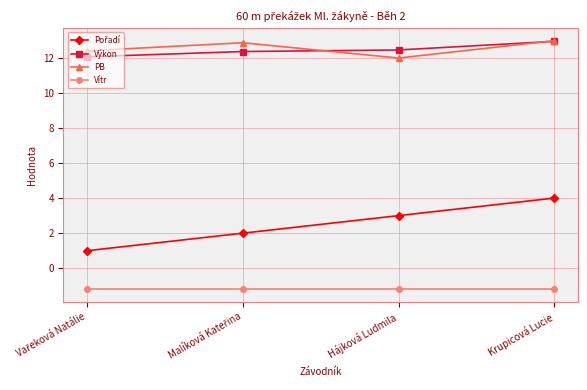

What is the greatest value displayed?

13.0